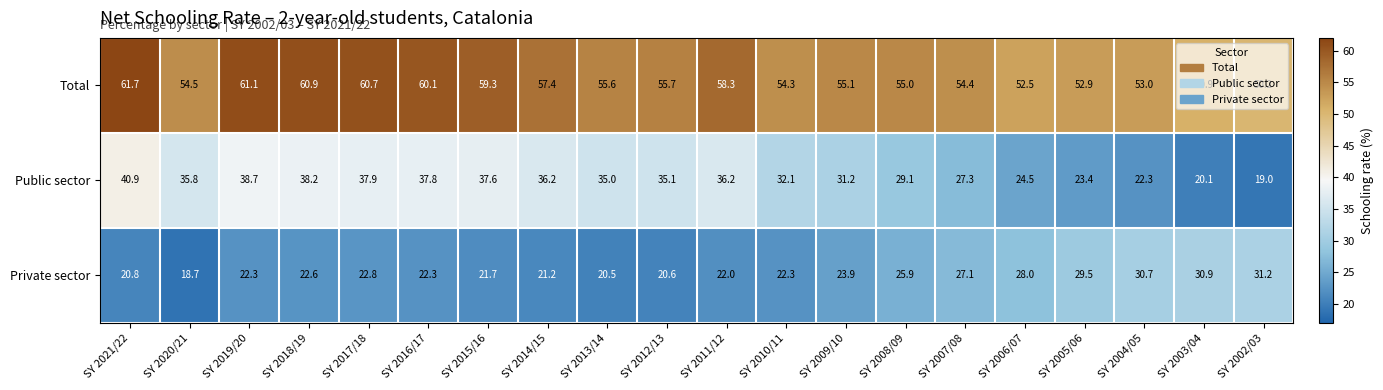

Is it true that Public sector equals 24.5 at SY 2006/07?

True